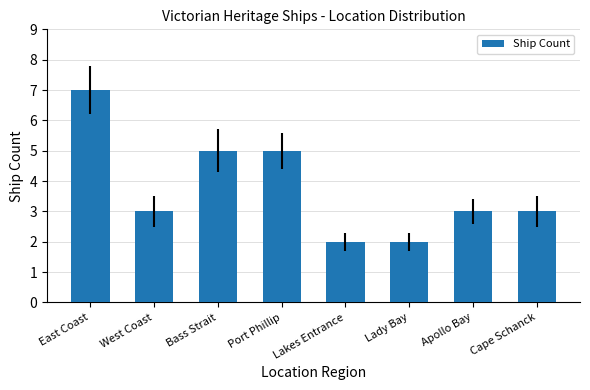

What is the difference between the second highest and minimum values?

3